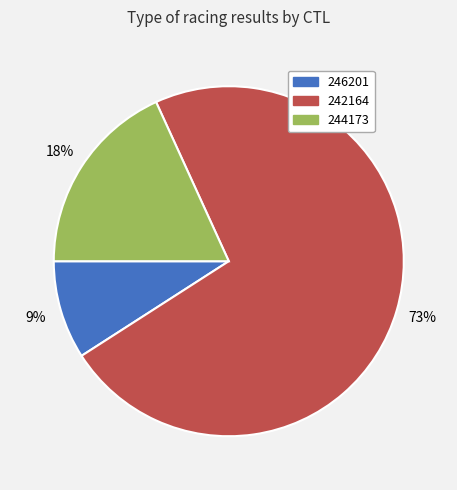

Rank the categories by value from highest to lowest.

242164, 244173, 246201